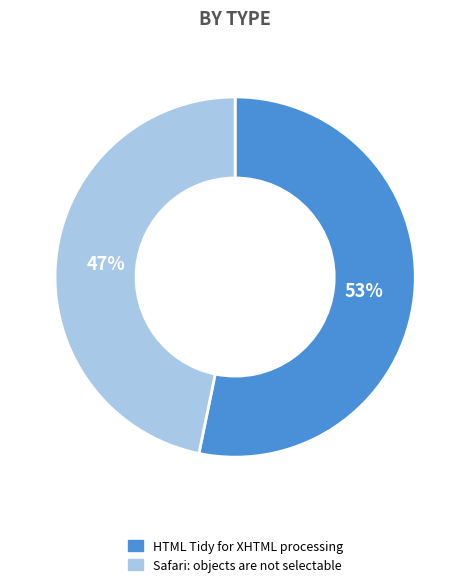

To the nearest percent, what percentage of the pie is HTML Tidy for XHTML processing?

53%